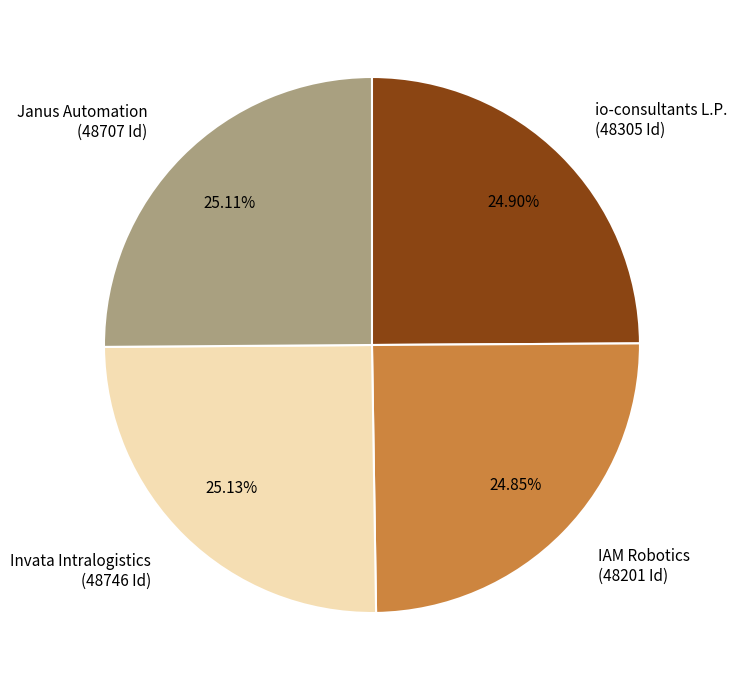

Does any single category account for the majority?

No